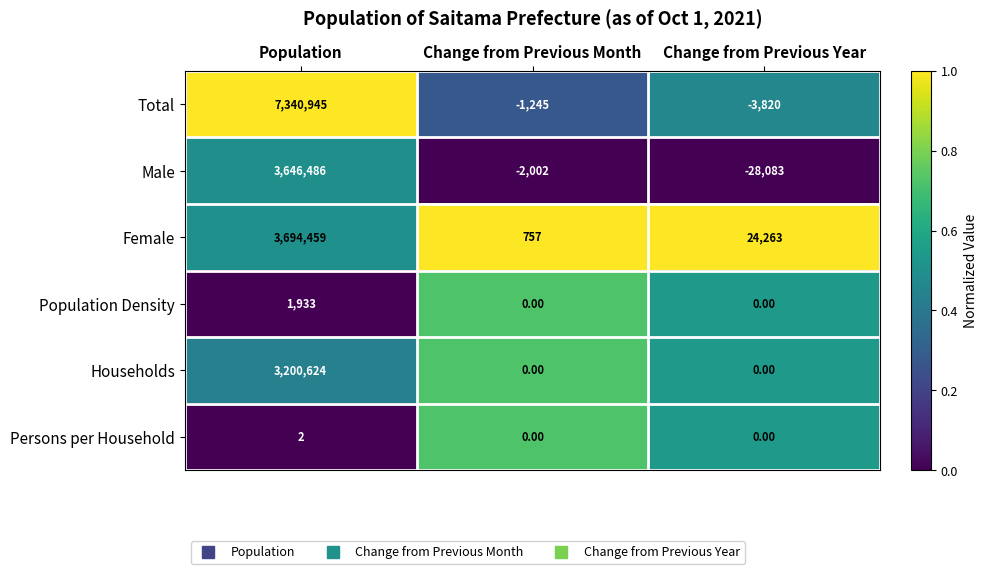

What is the spread (max minus min) of values at Change from Previous Year?

52346